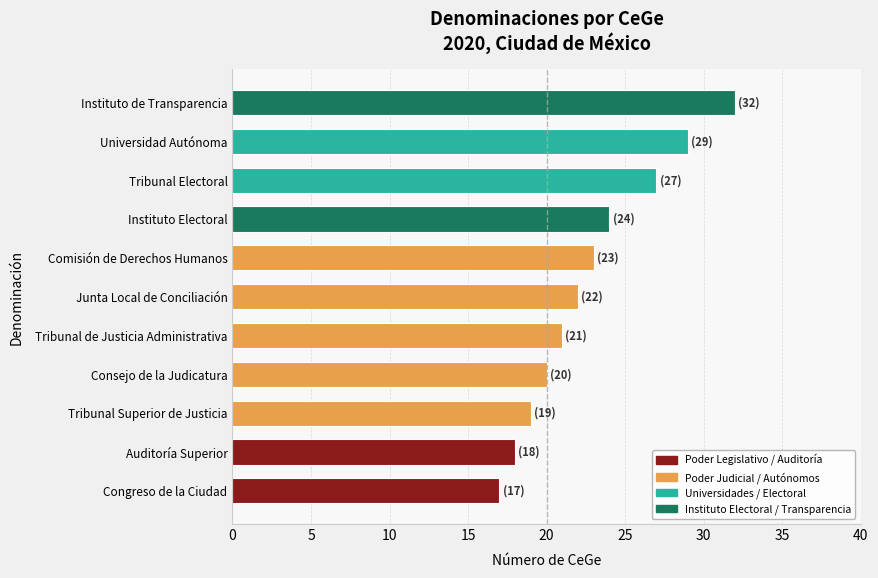

Reading bottom to top, what are all the values shown in this chart?

Congreso de la Ciudad=17	Auditoría Superior=18	Tribunal Superior de Justicia=19	Consejo de la Judicatura=20	Tribunal de Justicia Administrativa=21	Junta Local de Conciliación=22	Comisión de Derechos Humanos=23	Instituto Electoral=24	Tribunal Electoral=27	Universidad Autónoma=29	Instituto de Transparencia=32